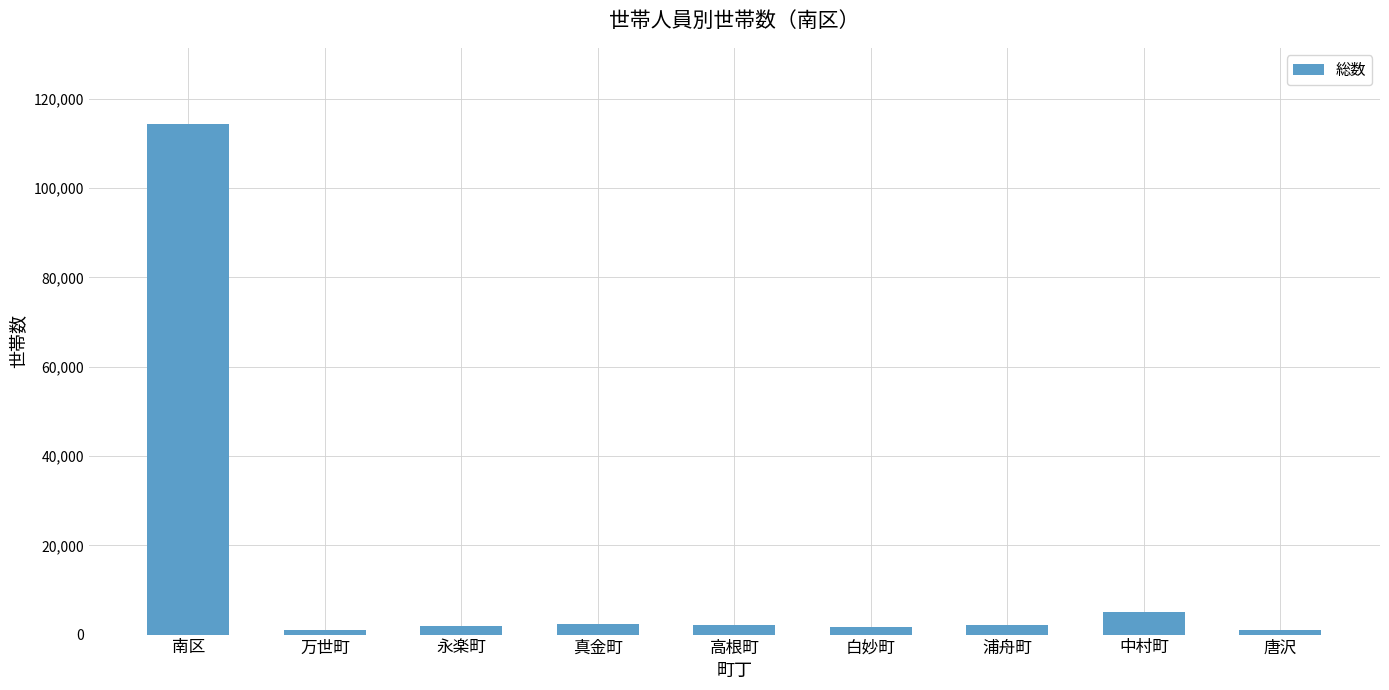

How many categories are shown in the chart?

9